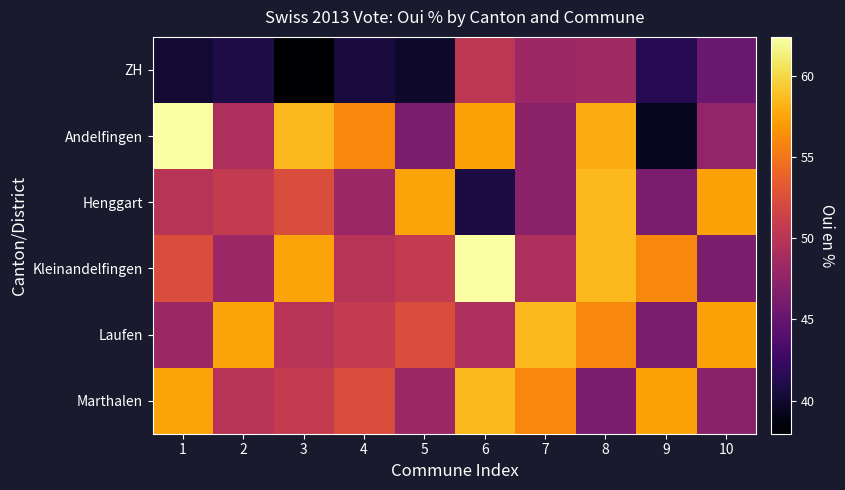

At 7, list the series in order from smallest to largest.

Henggart, Andelfingen, ZH, Kleinandelfingen, Marthalen, Laufen